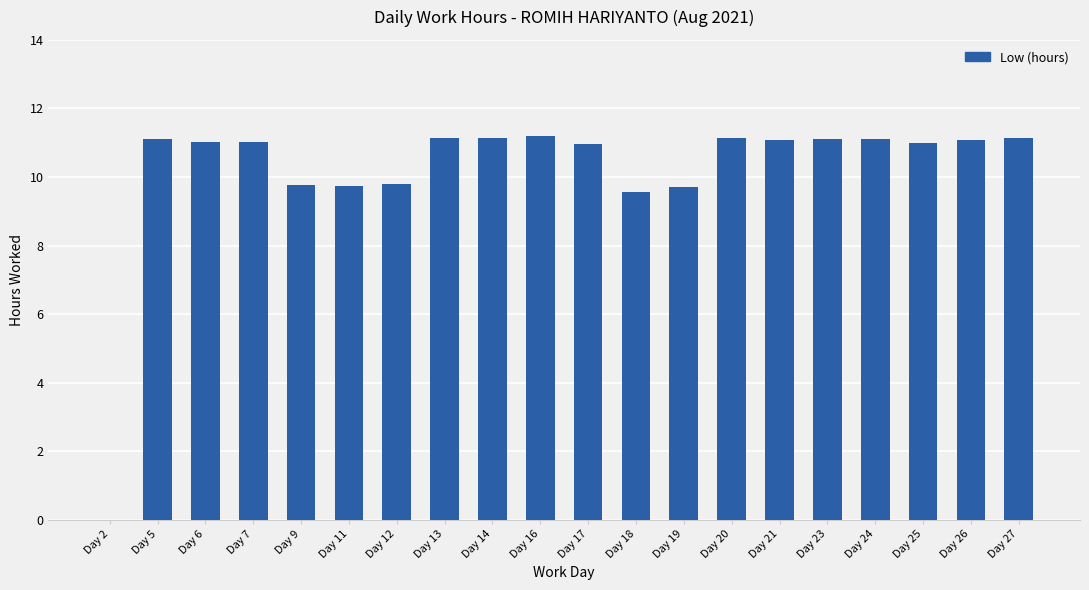

What is the difference between the values at Day 6 and Day 19?

1.3